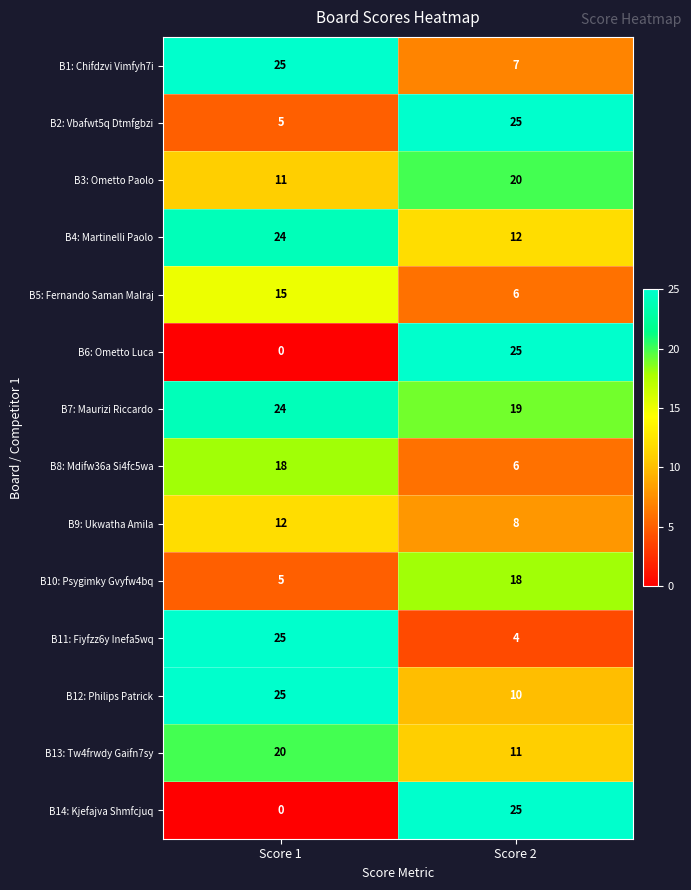

Reading left to right, what are all the values shown in this chart?

B1: Chifdzvi Vimfyh7i: Score 1=25	Score 2=7
B2: Vbafwt5q Dtmfgbzi: Score 1=5	Score 2=25
B3: Ometto Paolo: Score 1=11	Score 2=20
B4: Martinelli Paolo: Score 1=24	Score 2=12
B5: Fernando Saman Malraj: Score 1=15	Score 2=6
B6: Ometto Luca: Score 1=0	Score 2=25
B7: Maurizi Riccardo: Score 1=24	Score 2=19
B8: Mdifw36a Si4fc5wa: Score 1=18	Score 2=6
B9: Ukwatha Amila: Score 1=12	Score 2=8
B10: Psygimky Gvyfw4bq: Score 1=5	Score 2=18
B11: Fiyfzz6y Inefa5wq: Score 1=25	Score 2=4
B12: Philips Patrick: Score 1=25	Score 2=10
B13: Tw4frwdy Gaifn7sy: Score 1=20	Score 2=11
B14: Kjefajva Shmfcjuq: Score 1=0	Score 2=25